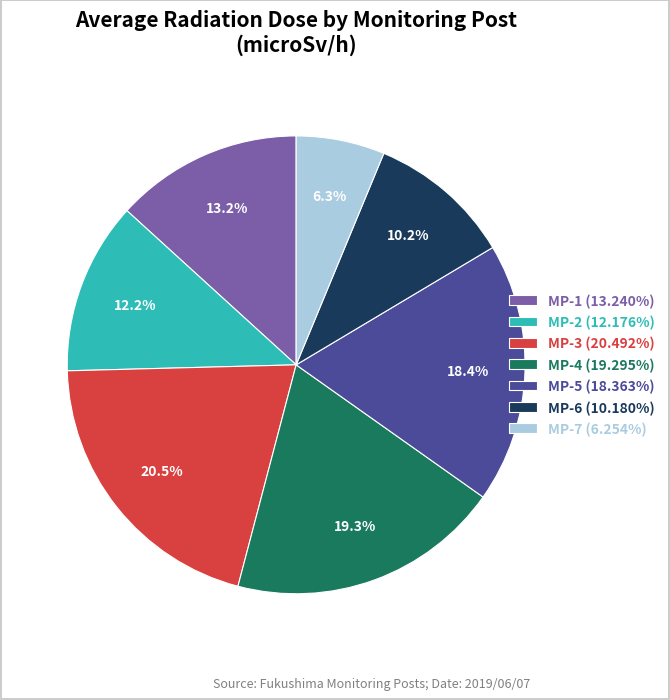

To the nearest percent, what is the difference between the MP-5 and MP-1 slice percentages?

5%